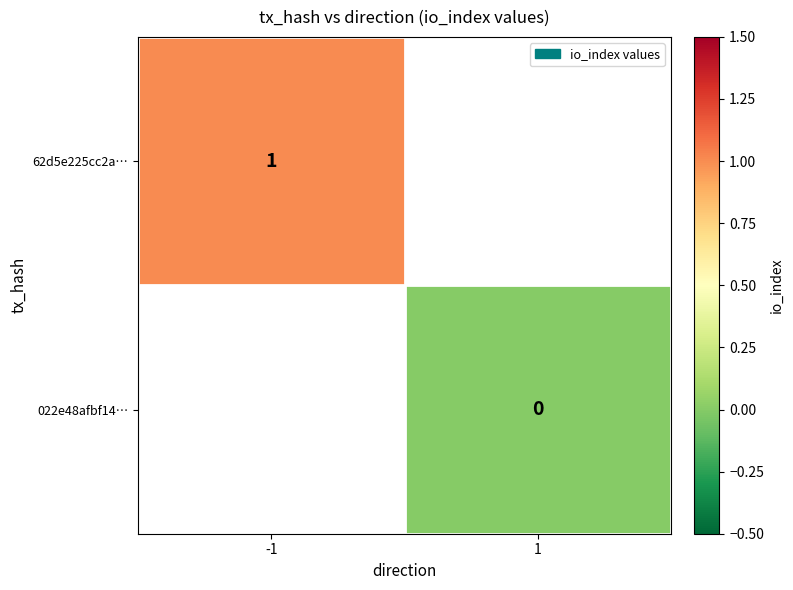

True or false: 62d5e225cc2a… has a value of 1 at -1.

True